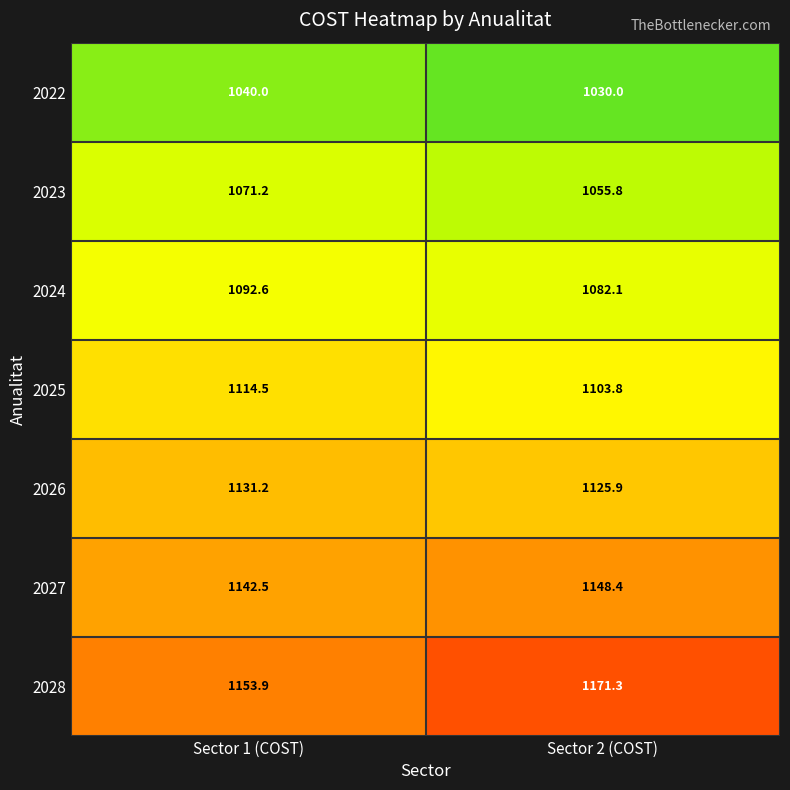

Which series has the largest range (max minus min)?

2028